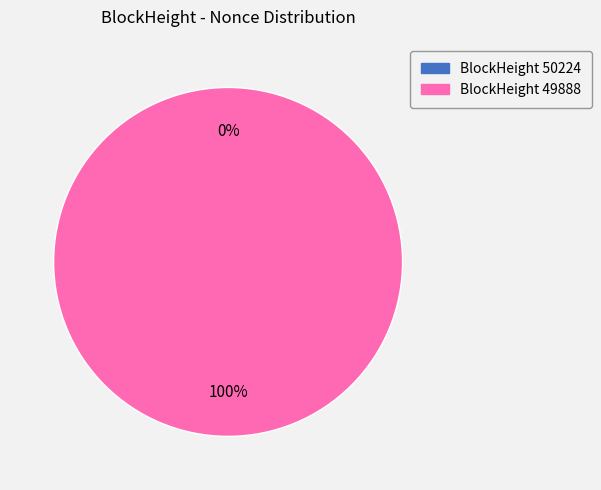

Count the number of slices in the pie.

2